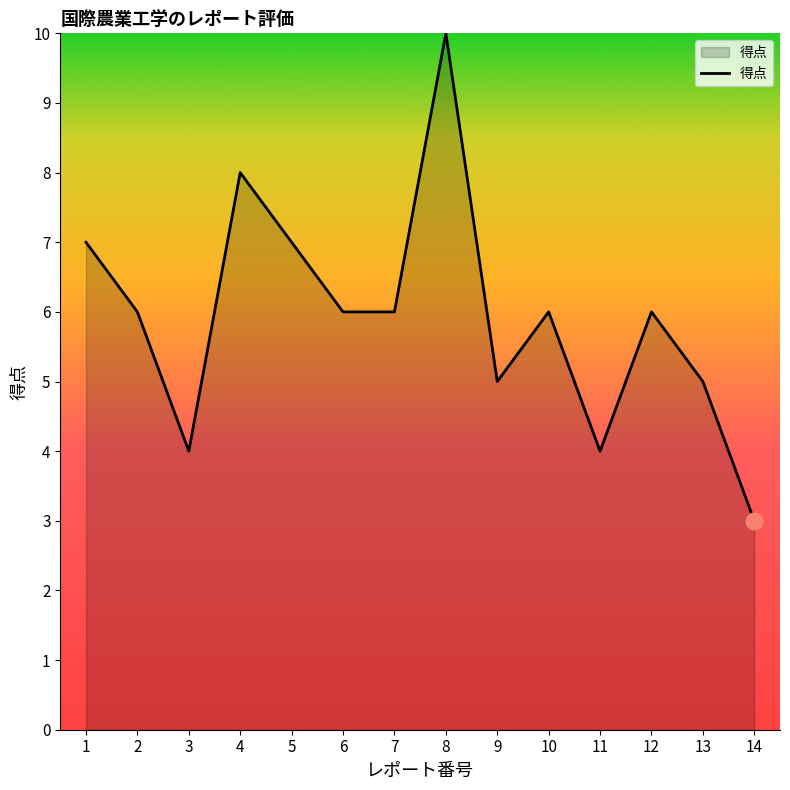

What is the difference between the values at 13 and 11?

1